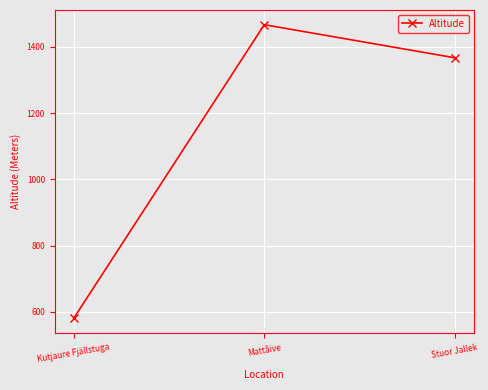

Rank the categories by value from highest to lowest.

Mattåive, Stuor Jallek, Kutjaure Fjällstuga